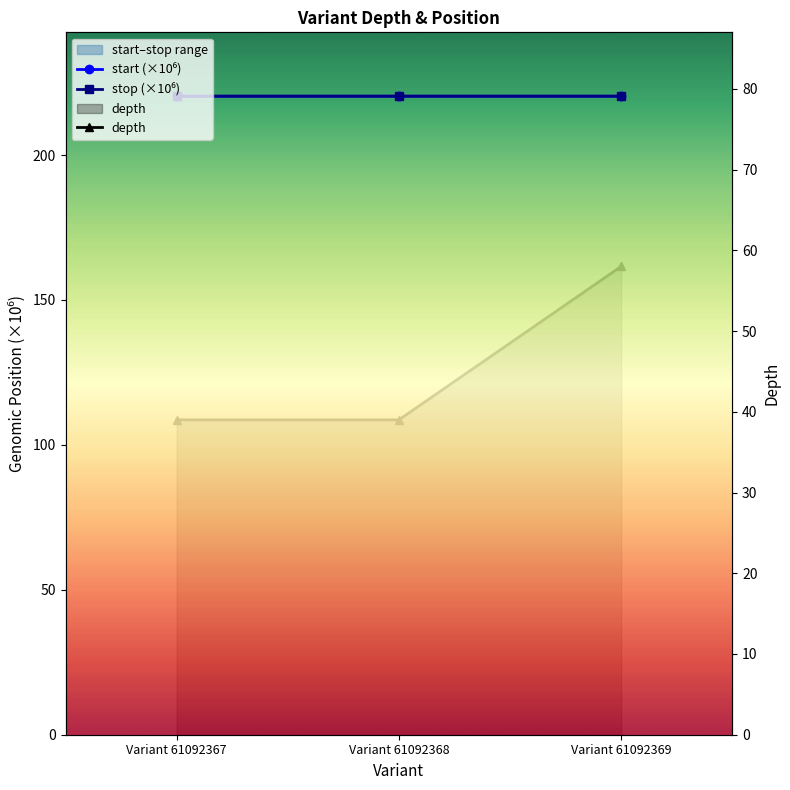

What is the value of the start point at the 3rd from the left?

220.3